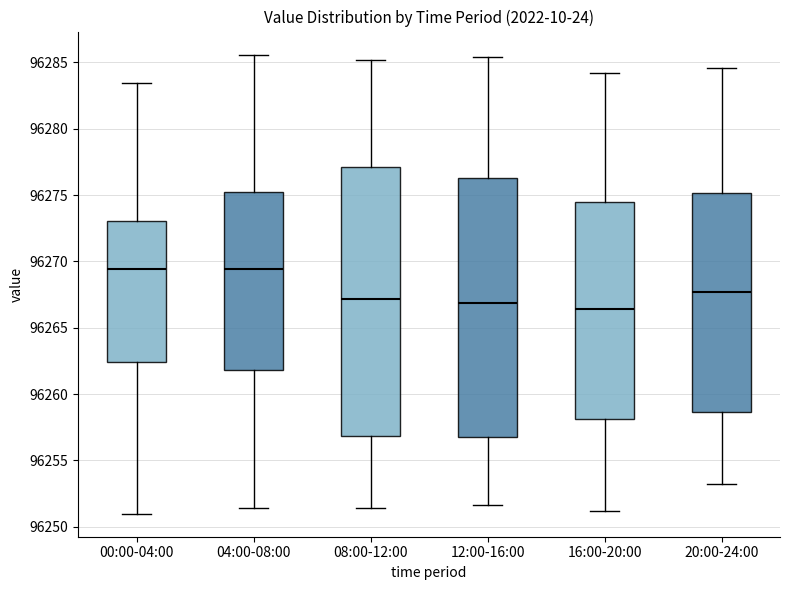

Reading left to right, read every box against the y-axis: the position of its median line, the range the box covers, and the ends of its whiskers. The values are not printed on the chart, so give them approximately, as read against the axis.

00:00-04:00: median 96269.5, box 96262.5 to 96273.0, whiskers 96251.0 to 96283.5
04:00-08:00: median 96269.5, box 96262.0 to 96275.0, whiskers 96251.5 to 96285.5
08:00-12:00: median 96267.0, box 96257.0 to 96277.0, whiskers 96251.5 to 96285.0
12:00-16:00: median 96267.0, box 96257.0 to 96276.5, whiskers 96251.5 to 96285.5
16:00-20:00: median 96266.5, box 96258.0 to 96274.5, whiskers 96251.0 to 96284.0
20:00-24:00: median 96267.5, box 96258.5 to 96275.0, whiskers 96253.0 to 96284.5